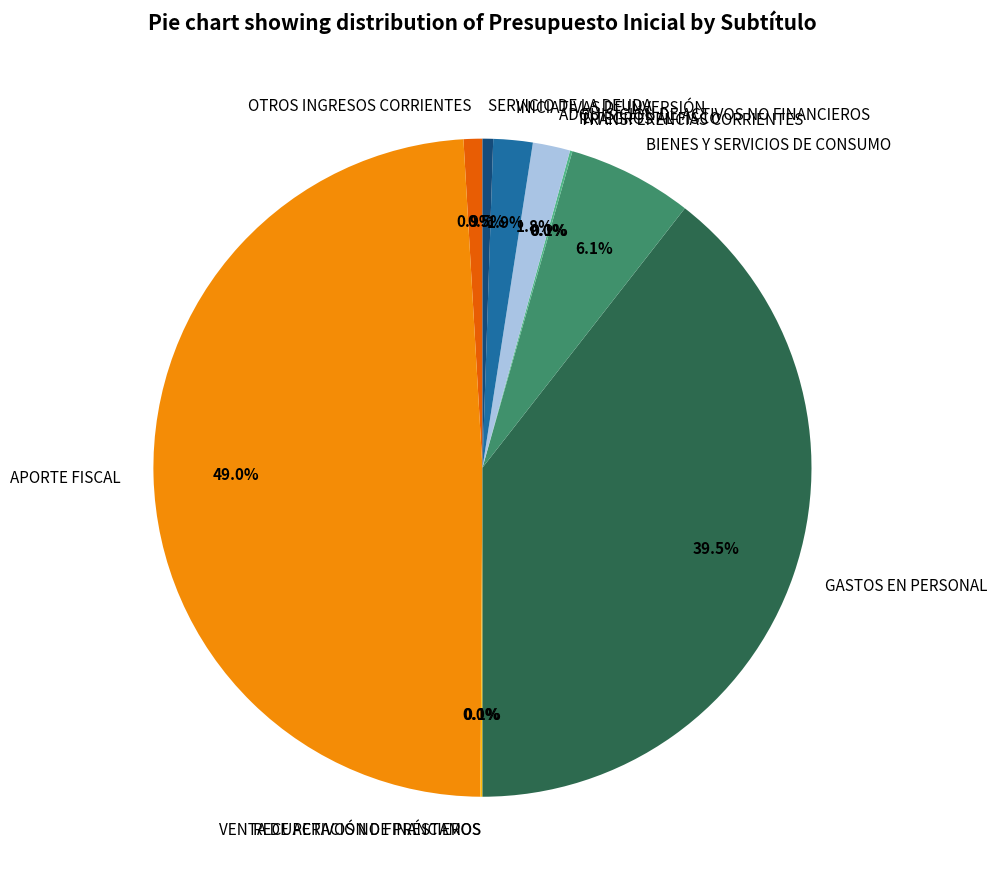

Does SERVICIO DE LA DEUDA represent more than half of the total?

No